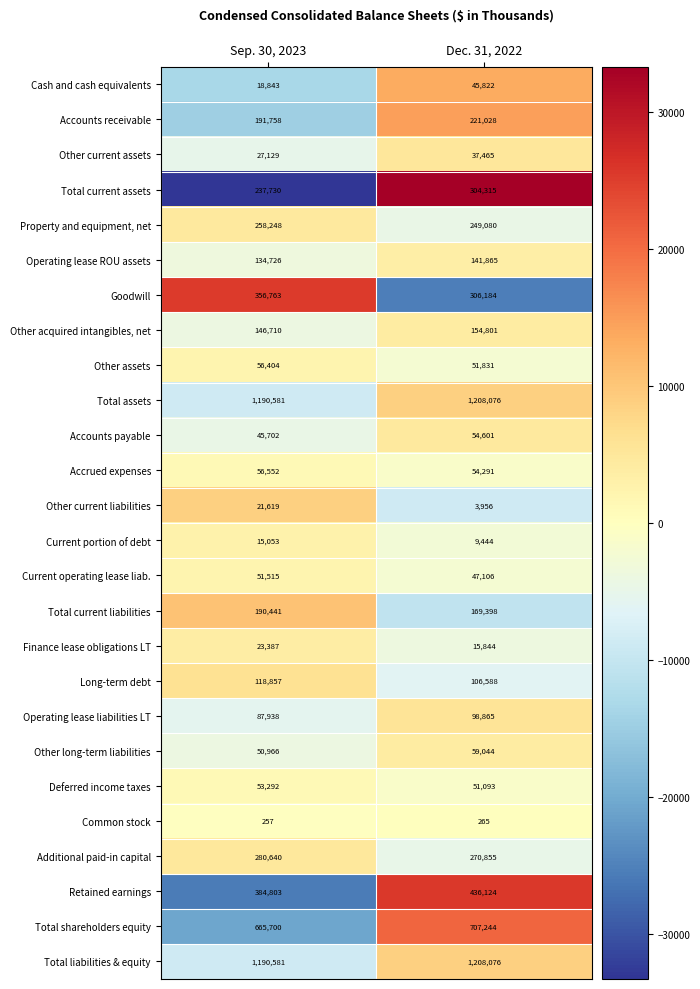

What is the difference between the highest and lowest values at Sep. 30, 2023?

1190324